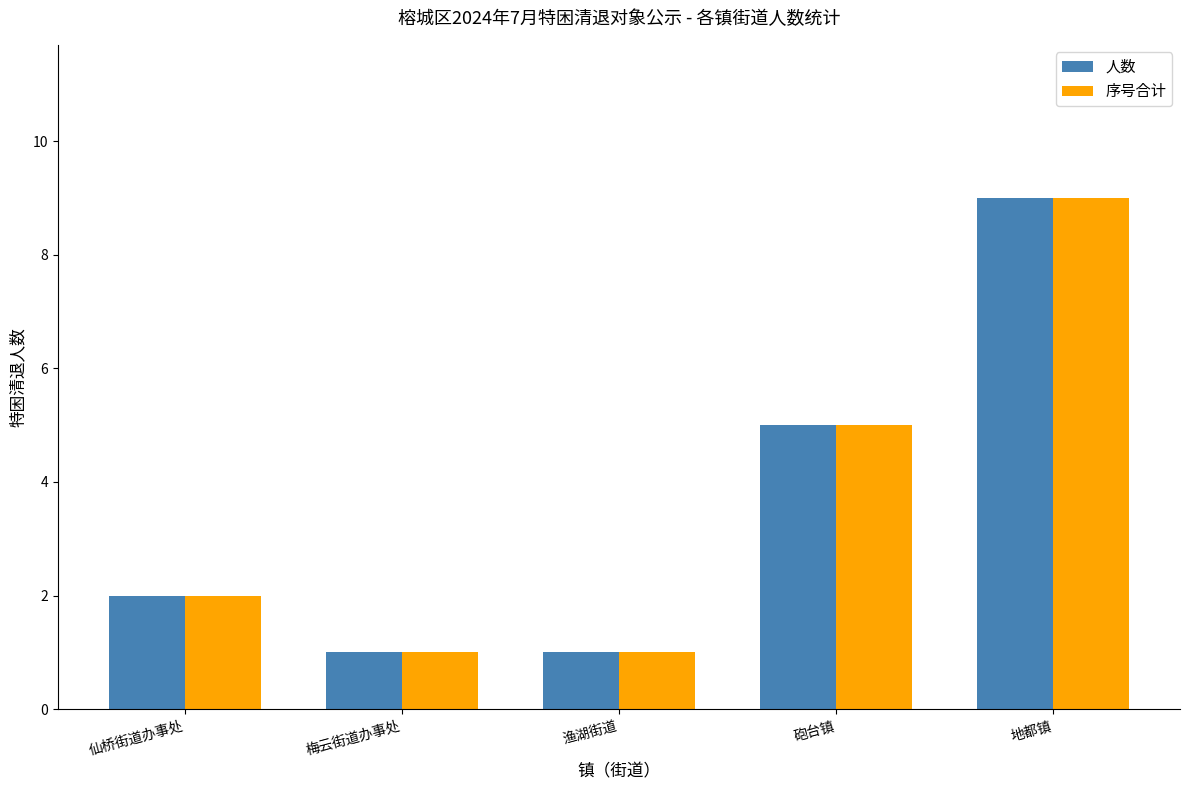

Reading right to left, what are all the values shown in this chart?

人数: 地都镇=9	砲台镇=5	渔湖街道=1	梅云街道办事处=1	仙桥街道办事处=2
序号合计: 地都镇=9	砲台镇=5	渔湖街道=1	梅云街道办事处=1	仙桥街道办事处=2